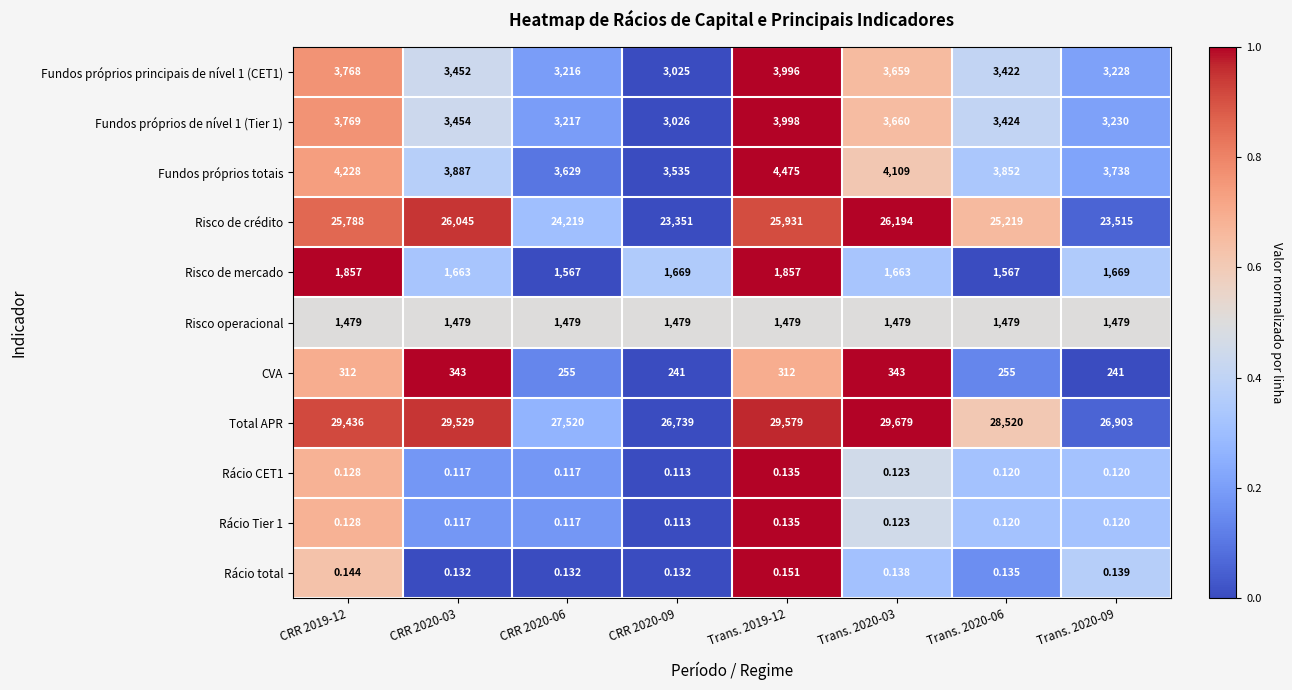

Is the value of Total APR at Trans. 2019-12 greater than the value of Risco operacional at CRR 2020-09?

Yes